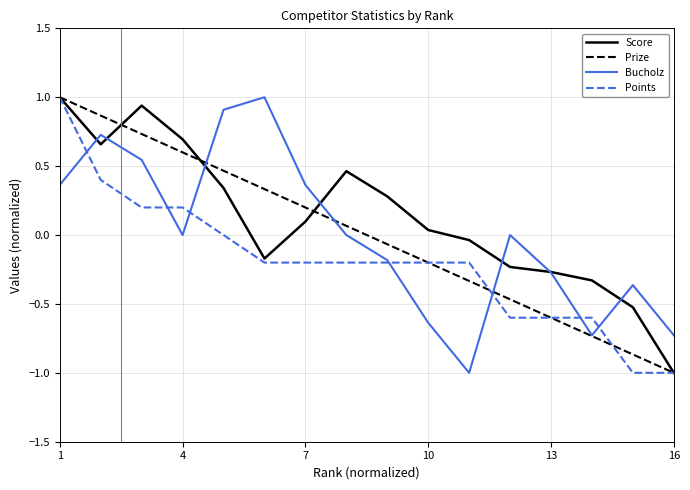

What is the greatest value displayed?

1.0